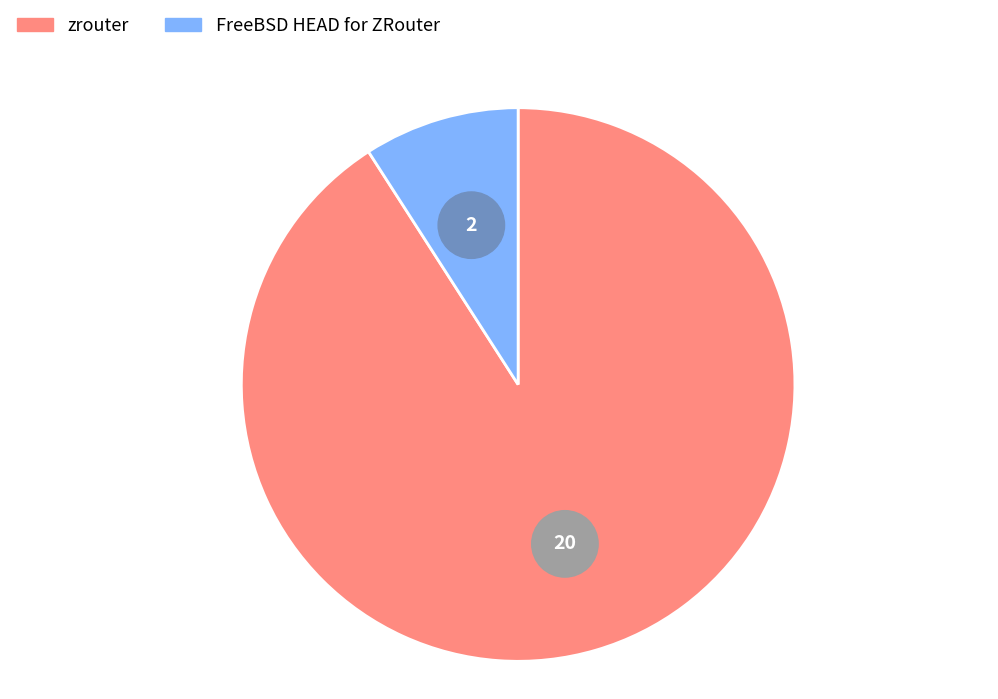

The FreeBSD HEAD for ZRouter slice represents 9% of the pie. True or false?

True